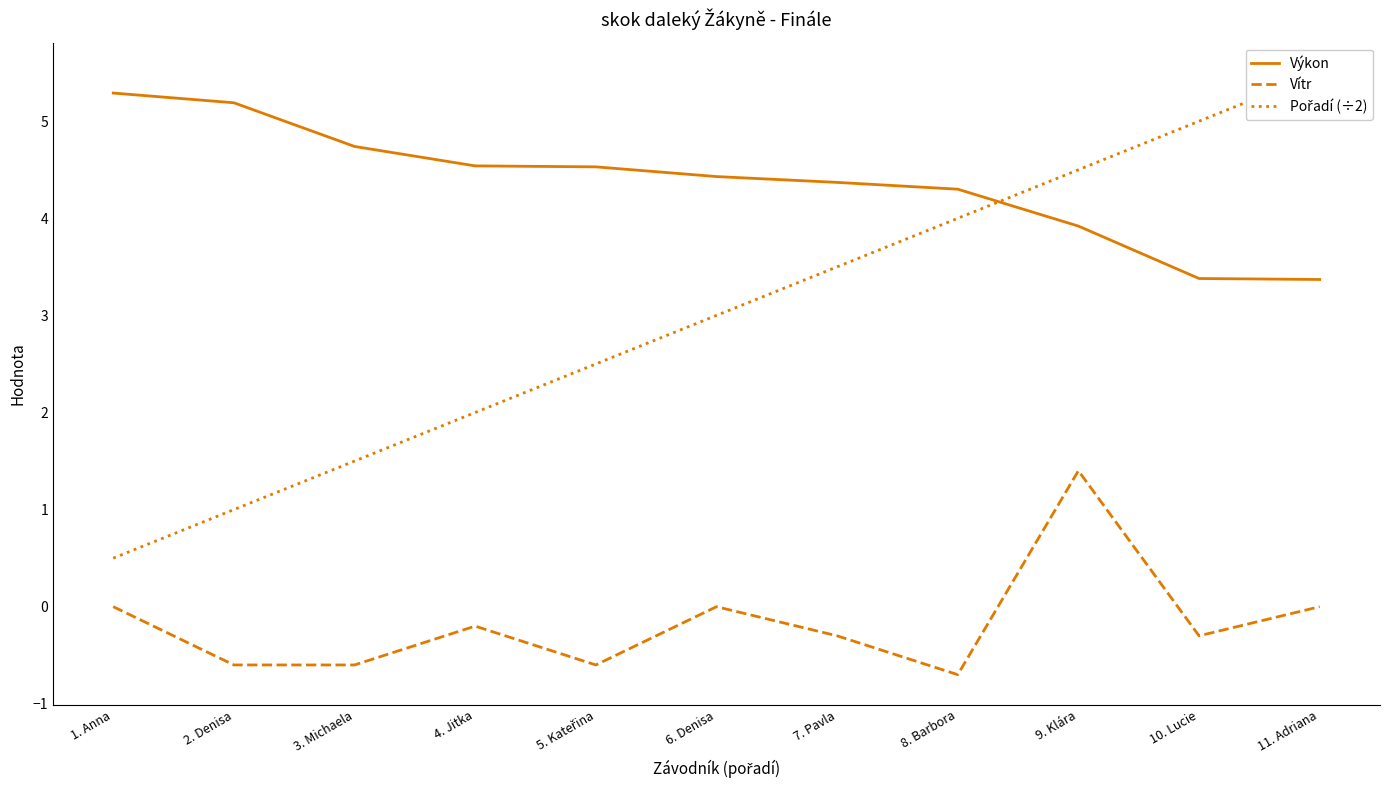

Reading right to left, list all the values displayed in this chart.

Výkon: 3.4	3.4	3.9	4.3	4.4	4.4	4.5	4.5	4.7	5.2	5.3
Vítr: 0.0	-0.3	1.4	-0.7	-0.3	0.0	-0.6	-0.2	-0.6	-0.6	0.0
Pořadí (÷2): 5.5	5.0	4.5	4.0	3.5	3.0	2.5	2.0	1.5	1.0	0.5